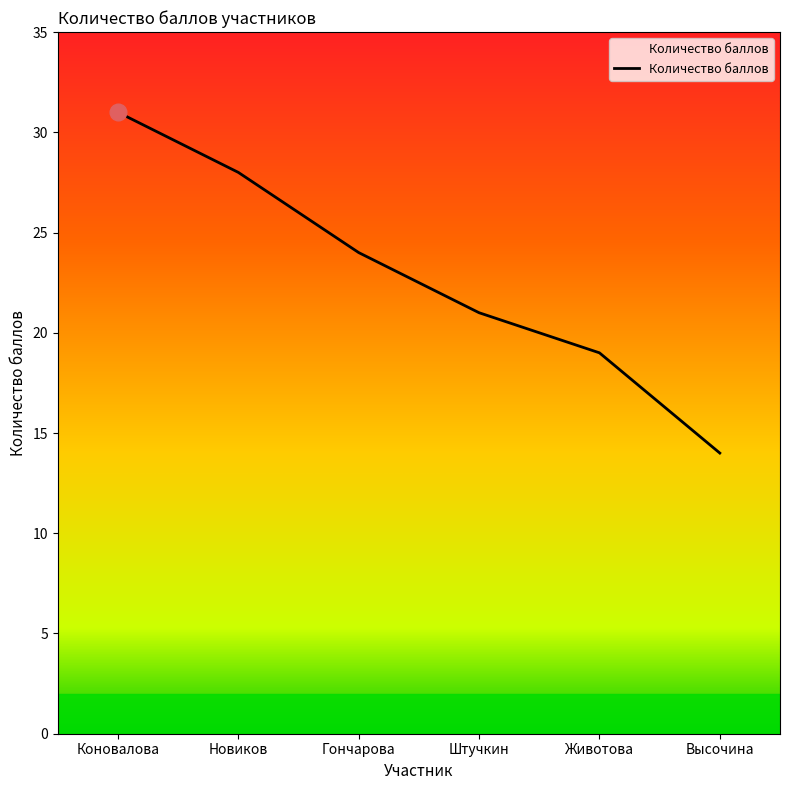

What is the difference between the maximum and minimum values?

17